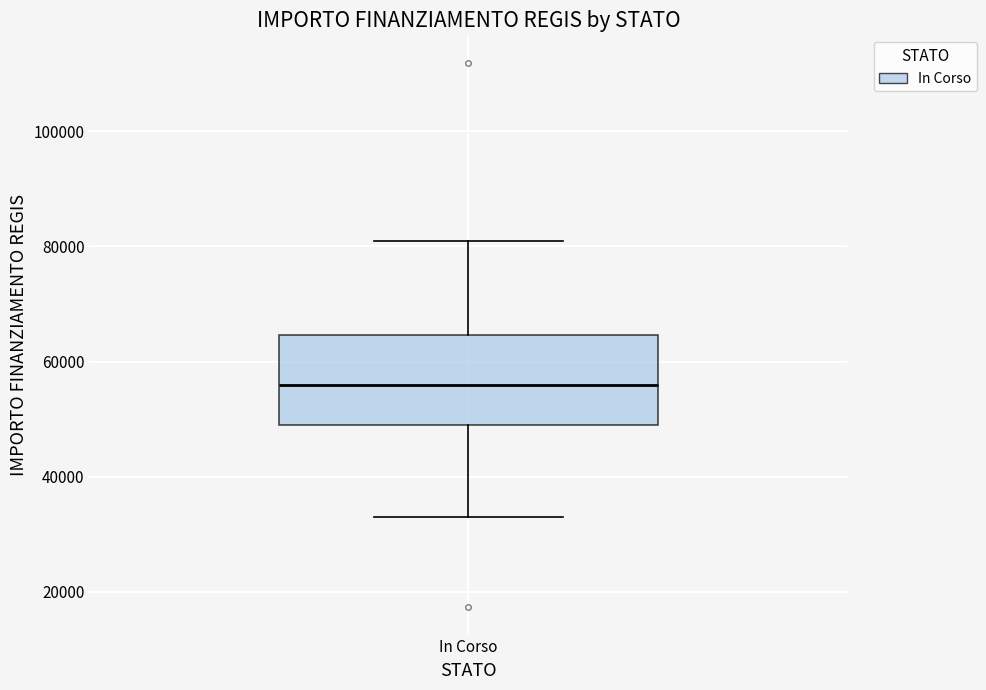

Read this box plot against the y-axis: the position of the median line, the range covered by the box, and the ends of both whiskers. The values are not printed on the chart, so give them approximately, as read against the axis.

median 56000, box 50000 to 64000, whiskers 32000 to 80000